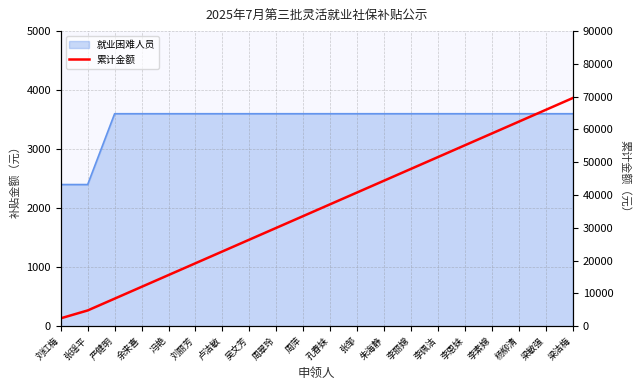

How many data points are above 37200?

9